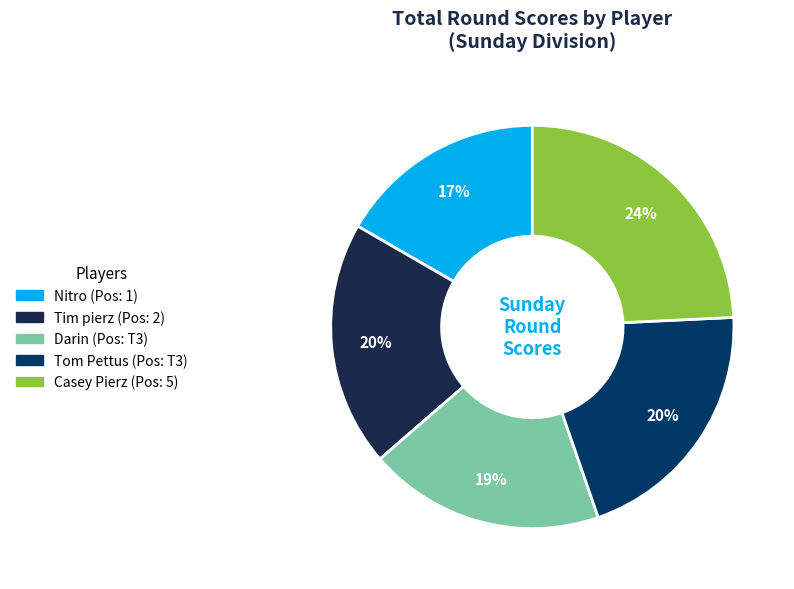

Approximately how many times larger is the value at Casey Pierz compared to Darin?

1.3